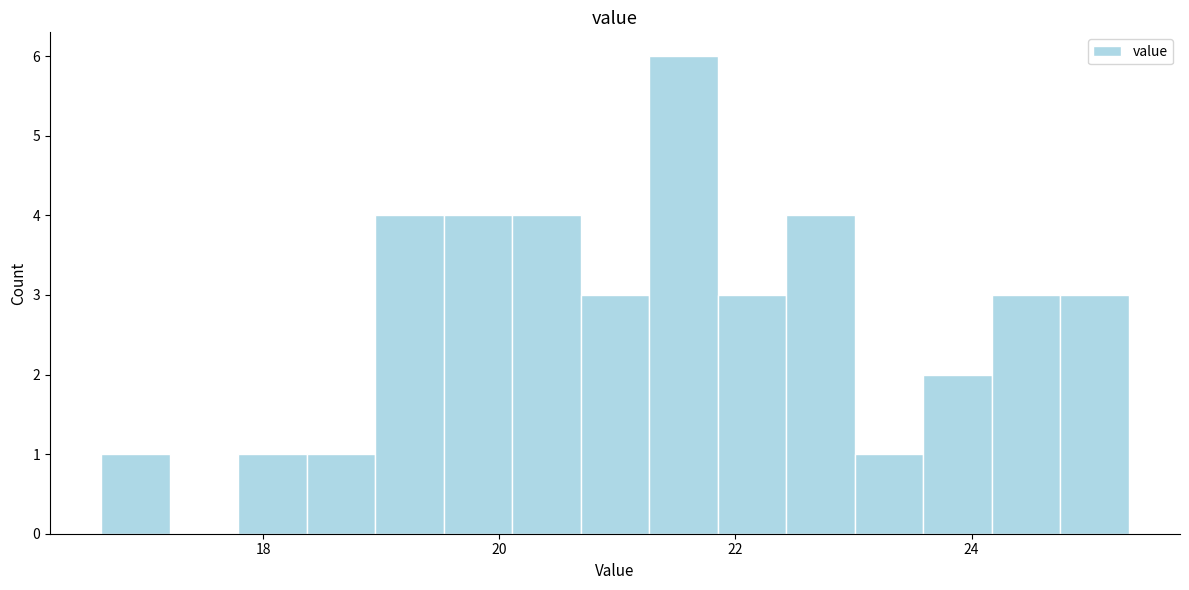

Around what value on the x-axis is the tallest bar? Give the approximate position of its centre, as read against the axis.

21.6